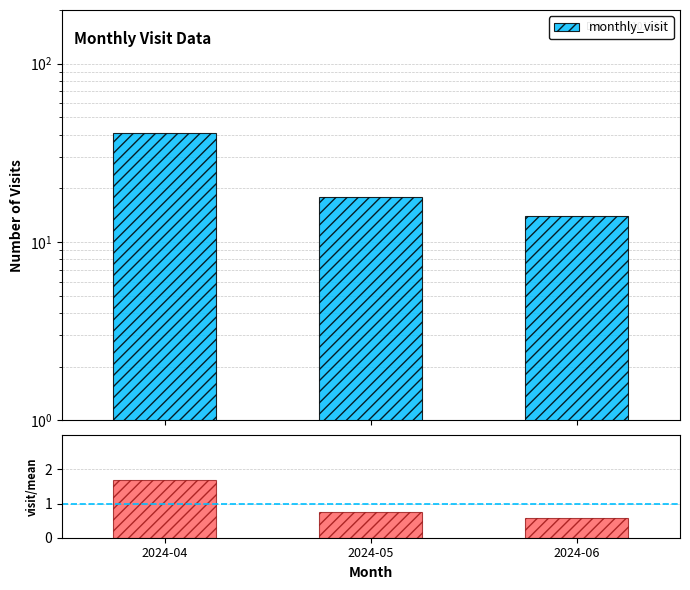

Where does the monthly_visit series first go above 18?

2024-04